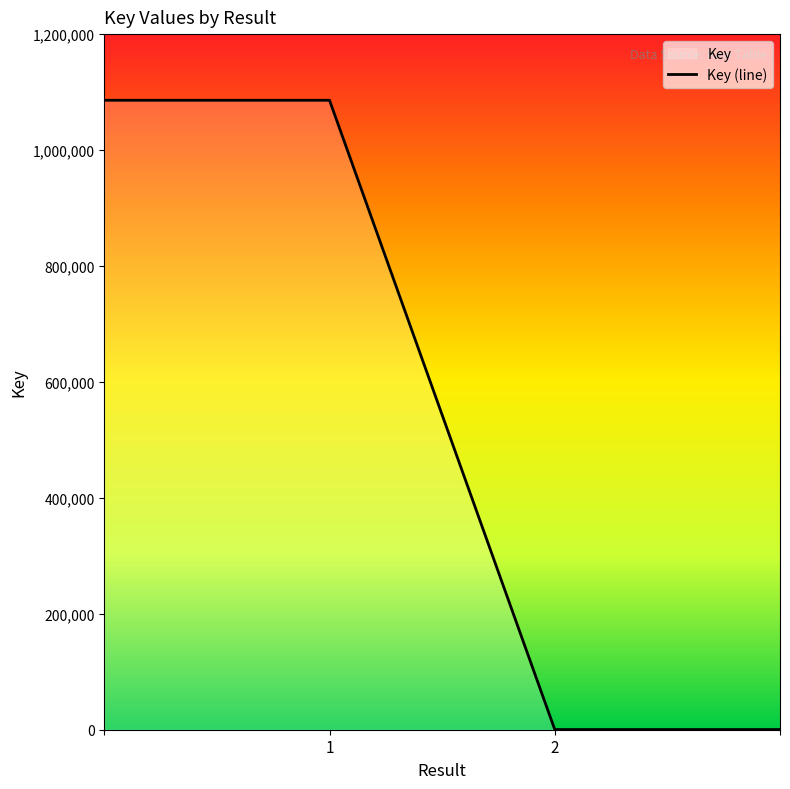

What is the difference between the maximum and minimum values?

1085556